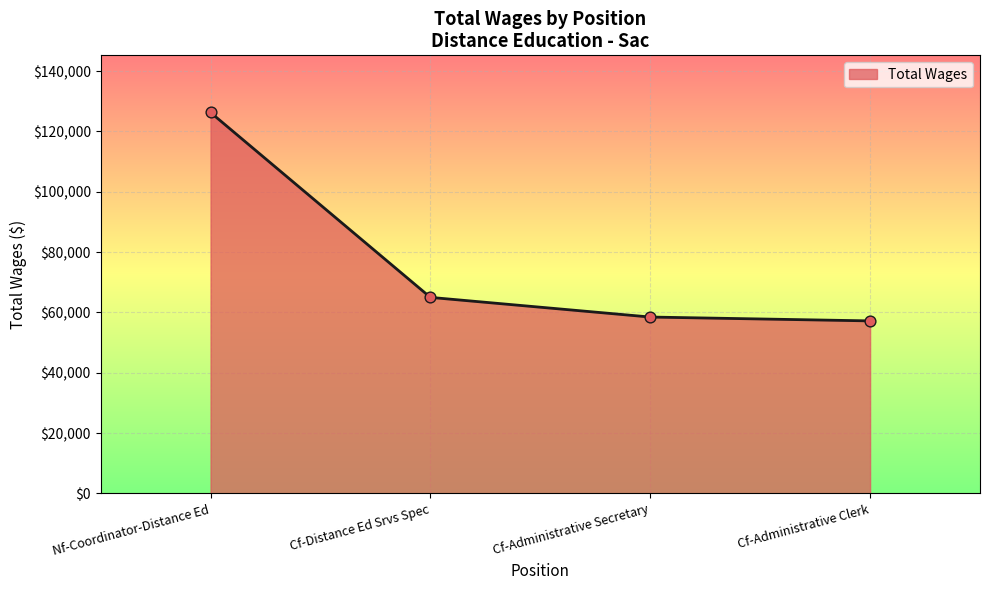

What is the change in value from Nf-Coordinator-Distance Ed to Cf-Administrative Secretary?

-67802